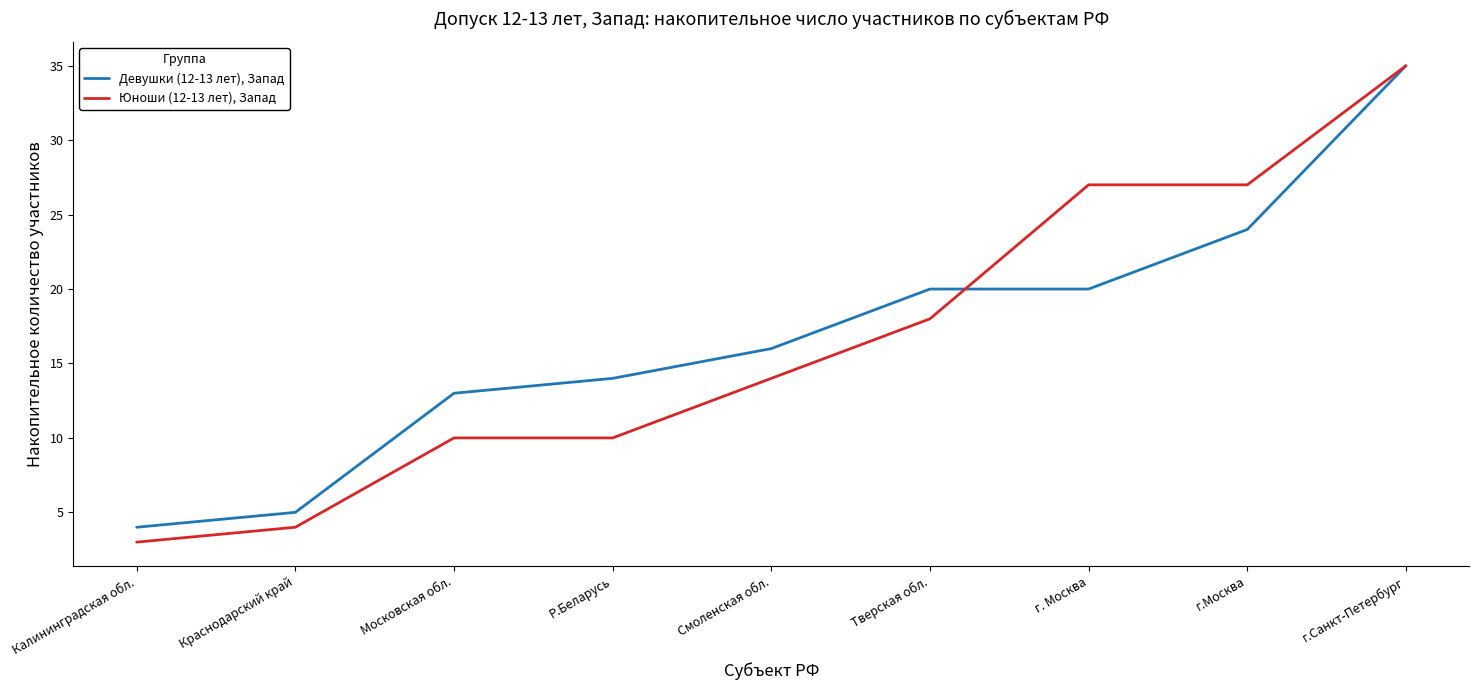

At how many categories does at least one series exceed 26?

3